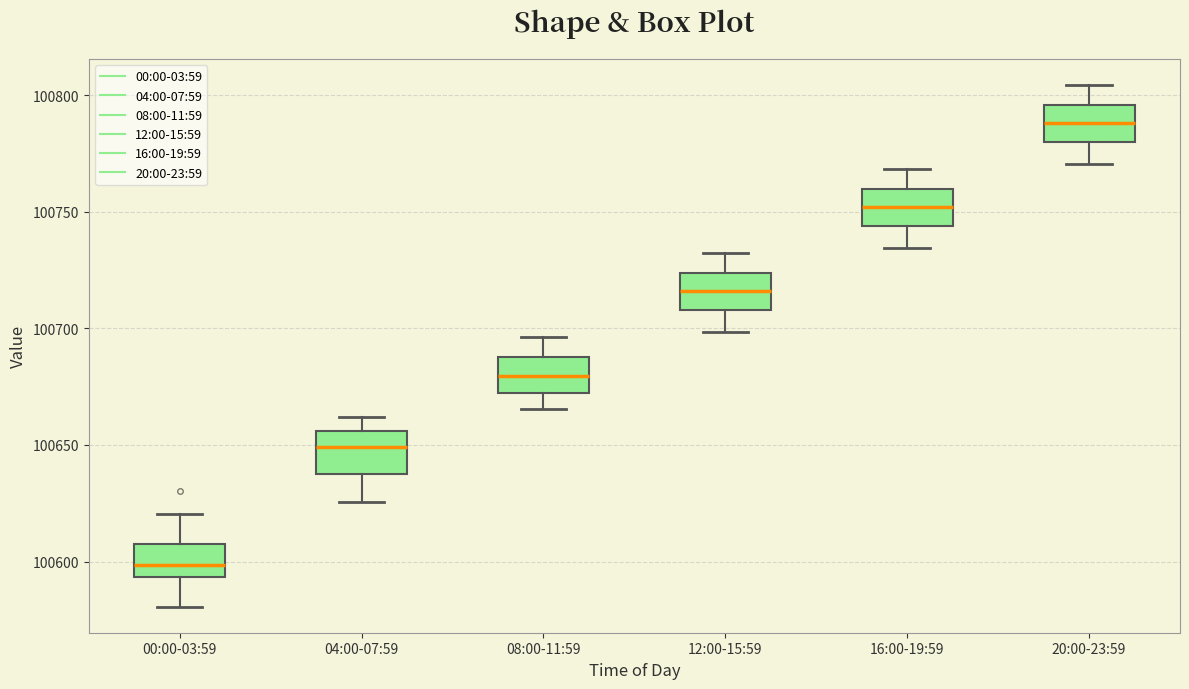

Which box has the highest median line?

20:00-23:59